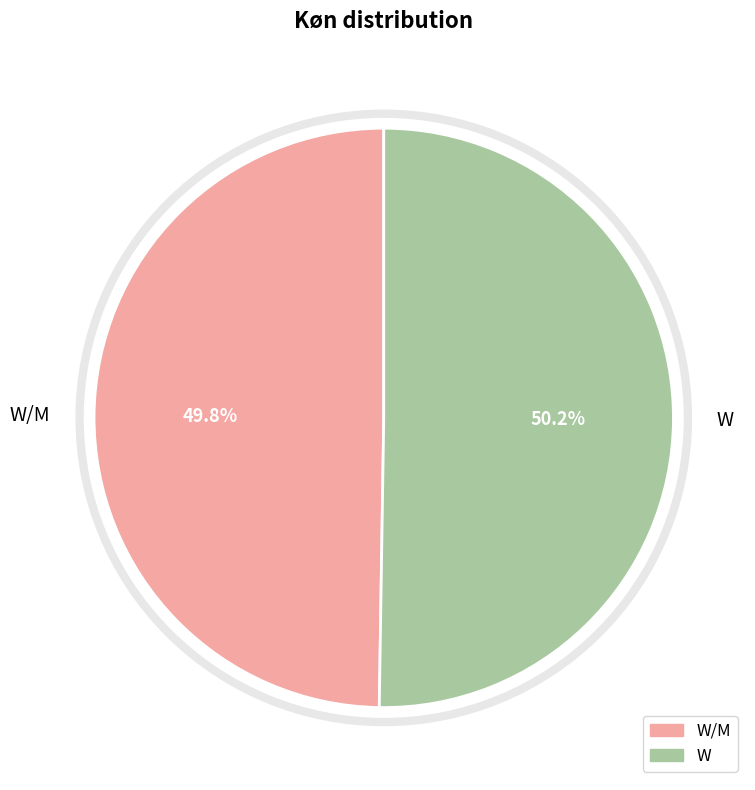

Is the sum of W and W/M greater than half?

Yes